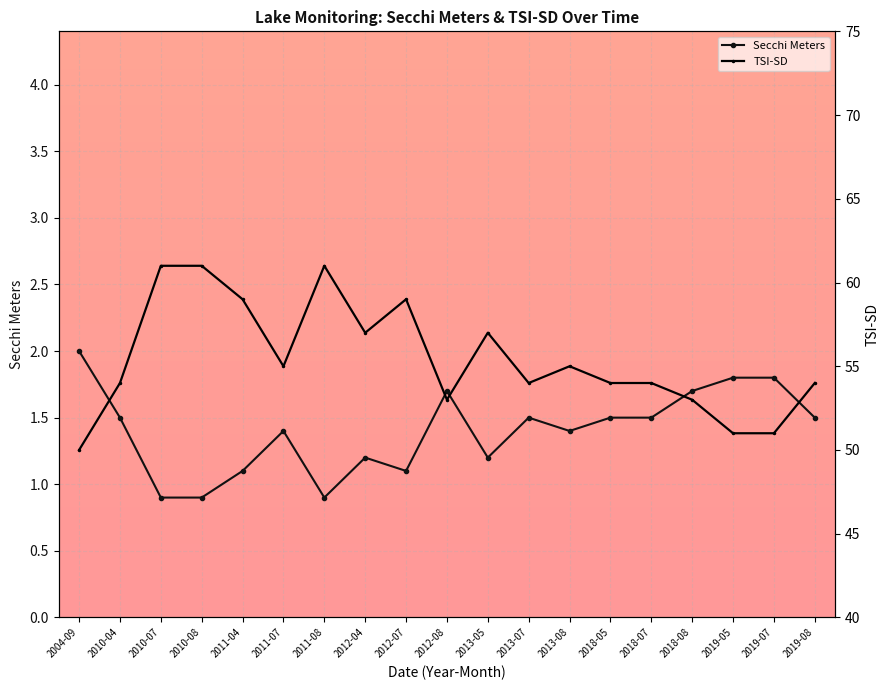

Reading left to right, transcribe all the data shown in this chart.

Secchi: 2004-09=2.0	2010-04=1.5	2010-07=0.9	2010-08=0.9	2011-04=1.1	2011-07=1.4	2011-08=0.9	2012-04=1.2	2012-07=1.1	2012-08=1.7	2013-05=1.2	2013-07=1.5	2013-08=1.4	2018-05=1.5	2018-07=1.5	2018-08=1.7	2019-05=1.8	2019-07=1.8	2019-08=1.5
Tsi Sd: 2004-09=50.0	2010-04=54.0	2010-07=61.0	2010-08=61.0	2011-04=59.0	2011-07=55.0	2011-08=61.0	2012-04=57.0	2012-07=59.0	2012-08=53.0	2013-05=57.0	2013-07=54.0	2013-08=55.0	2018-05=54.0	2018-07=54.0	2018-08=53.0	2019-05=51.0	2019-07=51.0	2019-08=54.0